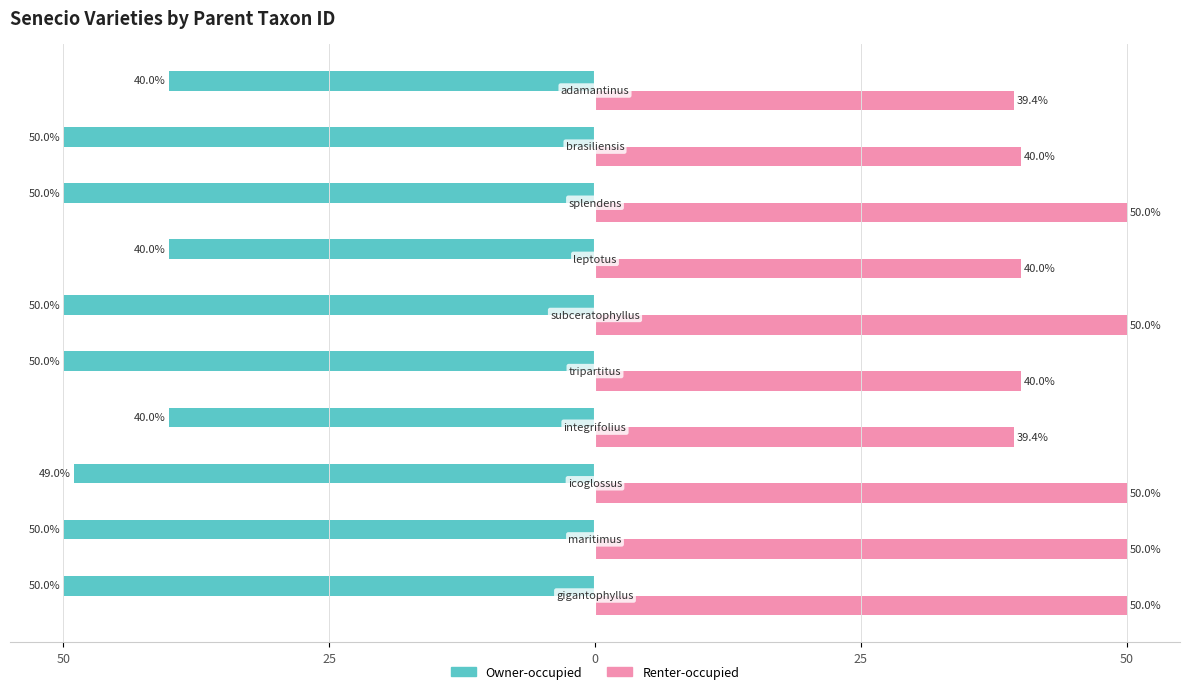

What are all the series names shown in the legend?

Owner-occupied, Renter-occupied